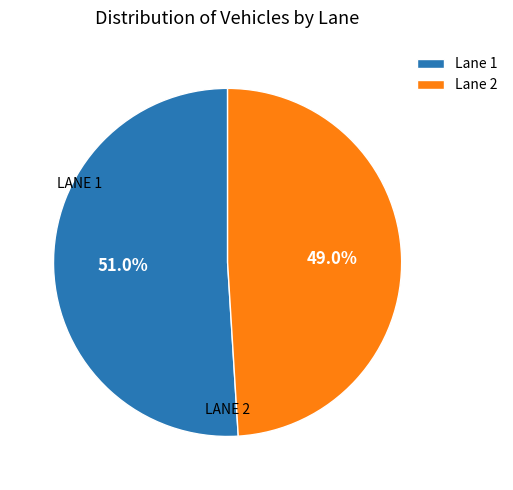

To the nearest percent, what is the average slice percentage?

50%